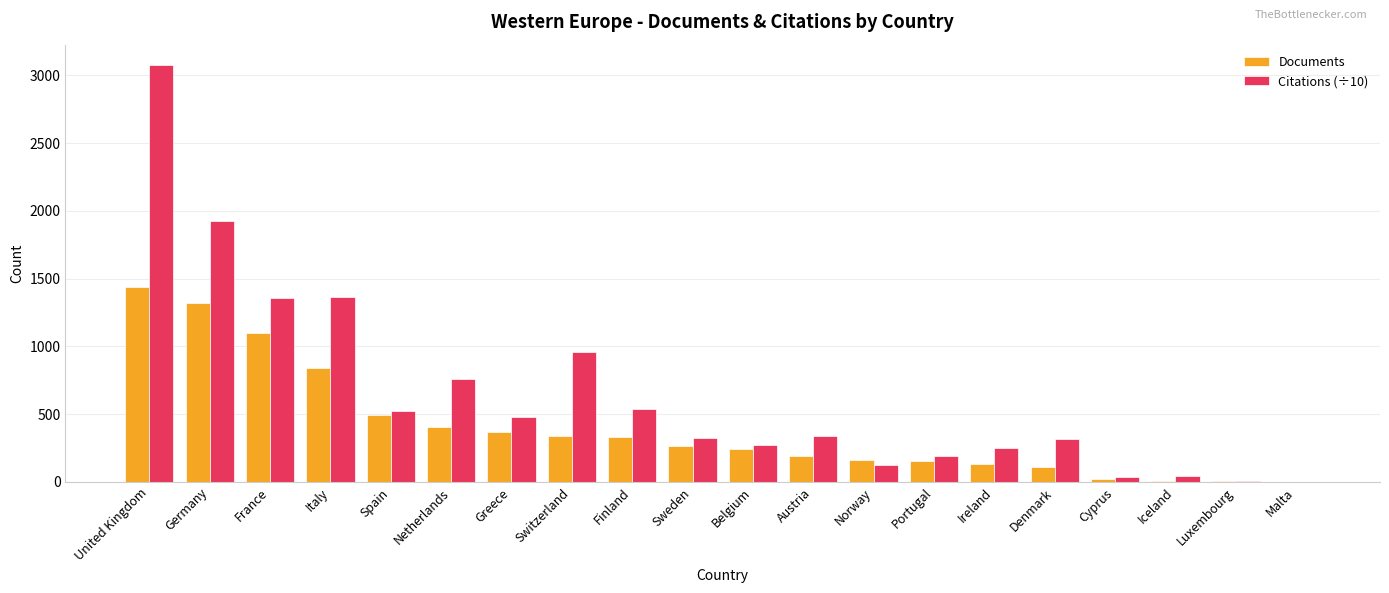

What is the sum of the Citations (÷10) values at Austria and Greece?

819.4